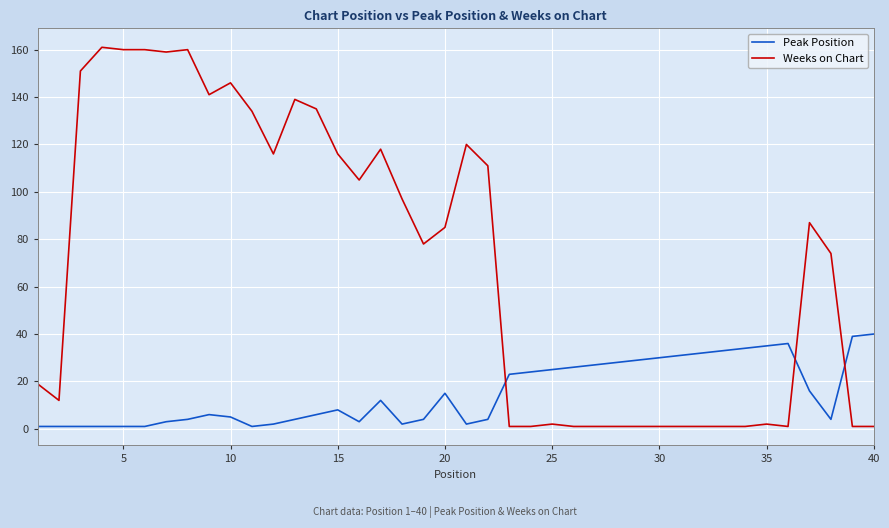

List the series in order of their overall mean, lowest first.

Peak Position, Weeks on Chart